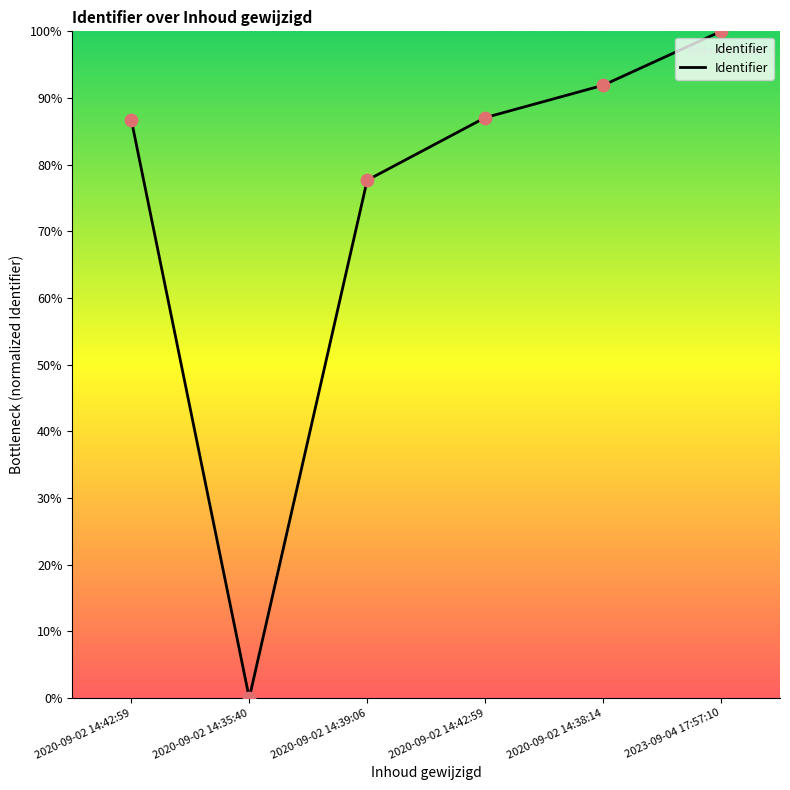

Does the chart have visible grid lines?

No